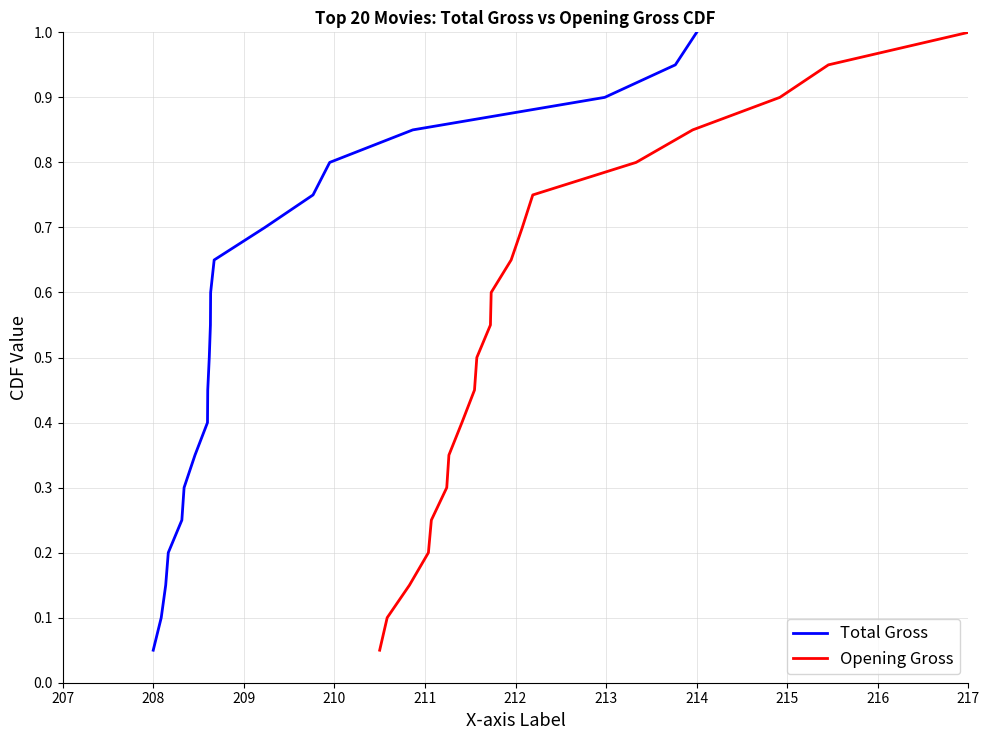

What is the highest value of the Total Gross series?

1.0